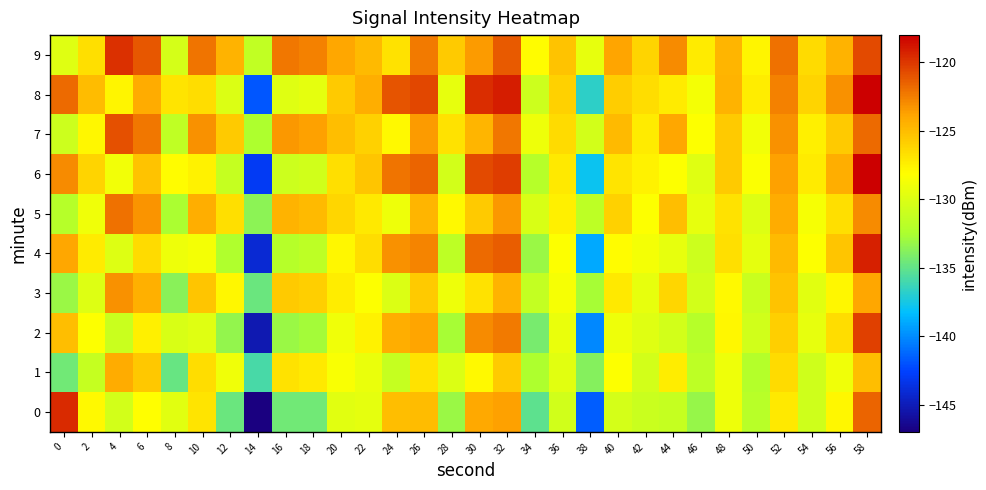

Which category has the highest value across all series?

58